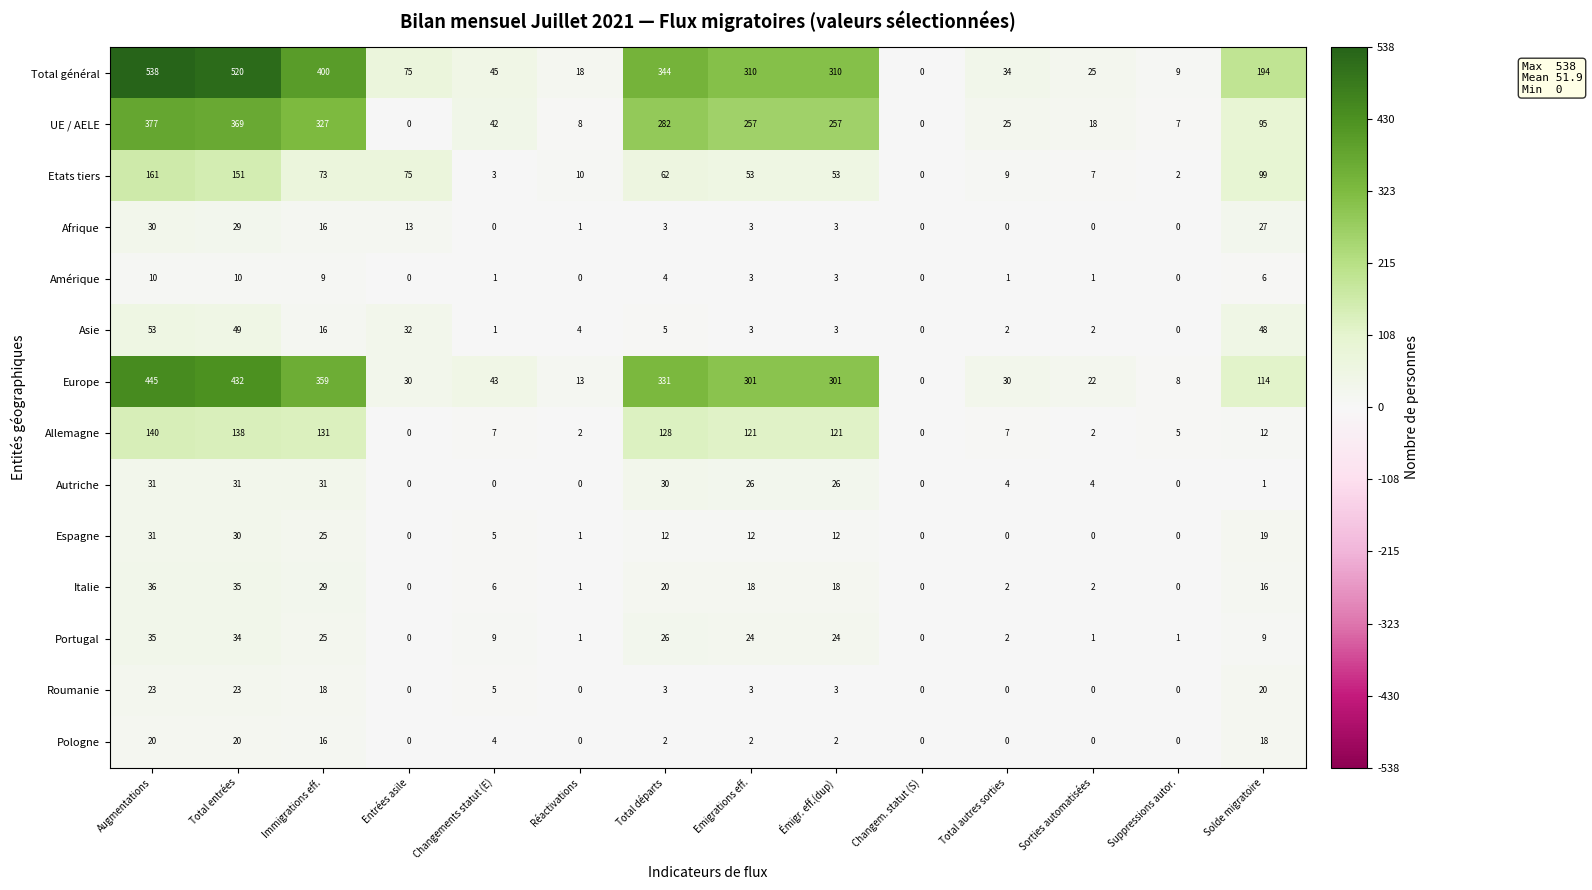

What is the total value across all series at Sorties automatisées?

84